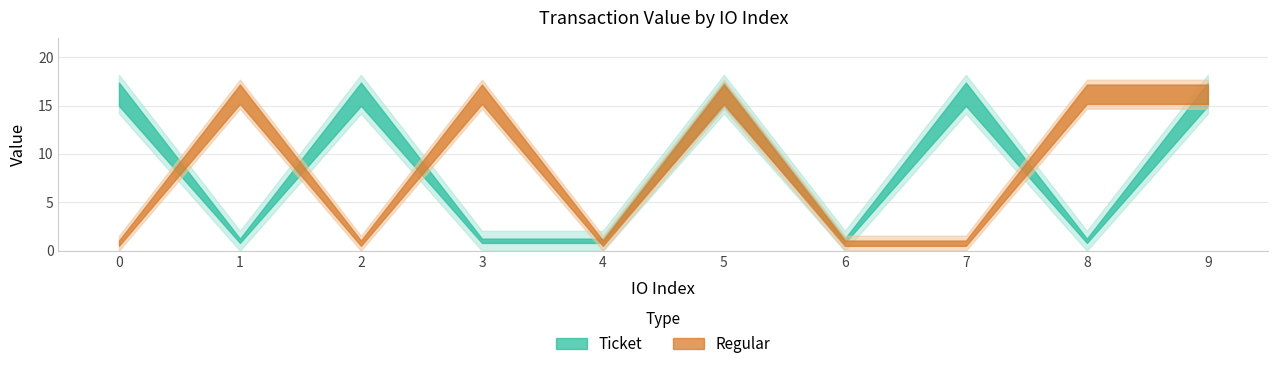

How many interior local valleys does the Ticket series have?

3